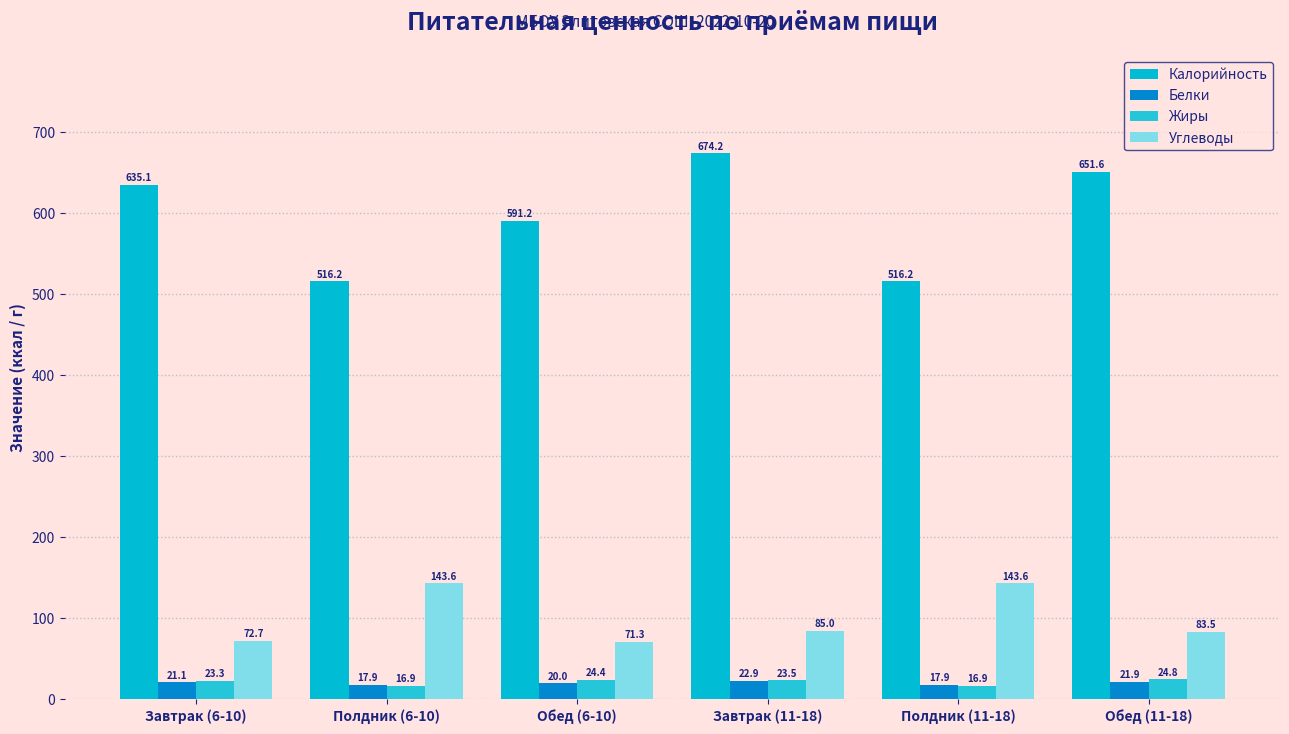

Is the value of Углеводы at Полдник (11-18) greater than the value of Жиры at Завтрак (11-18)?

Yes